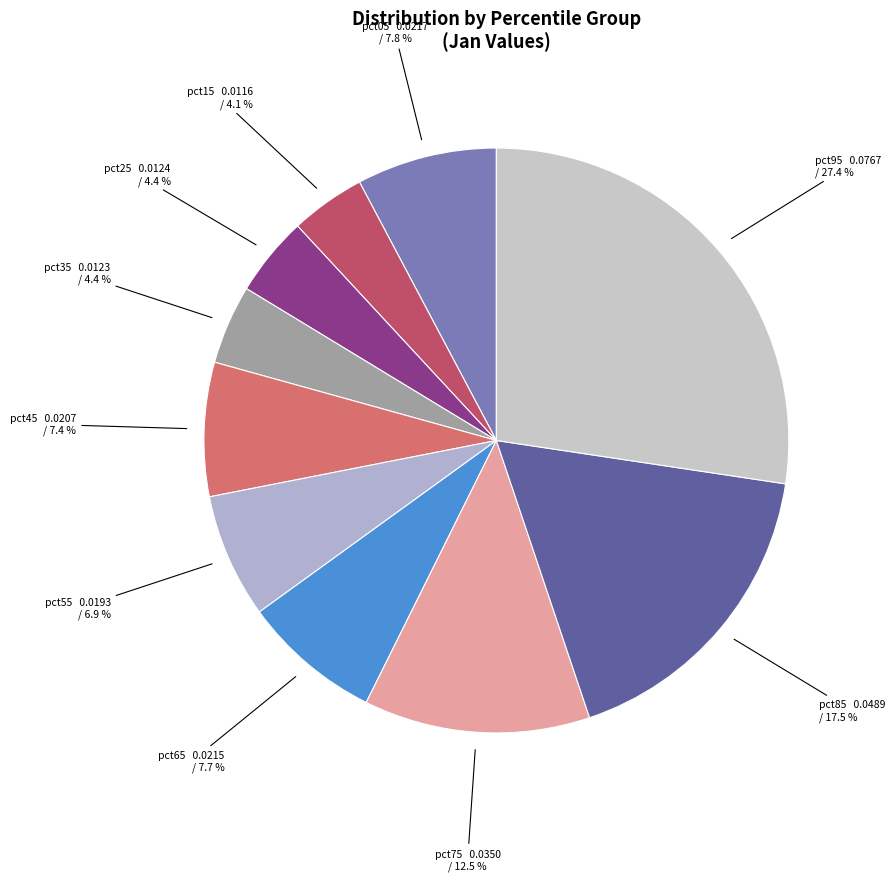

Count the number of slices in the pie.

10